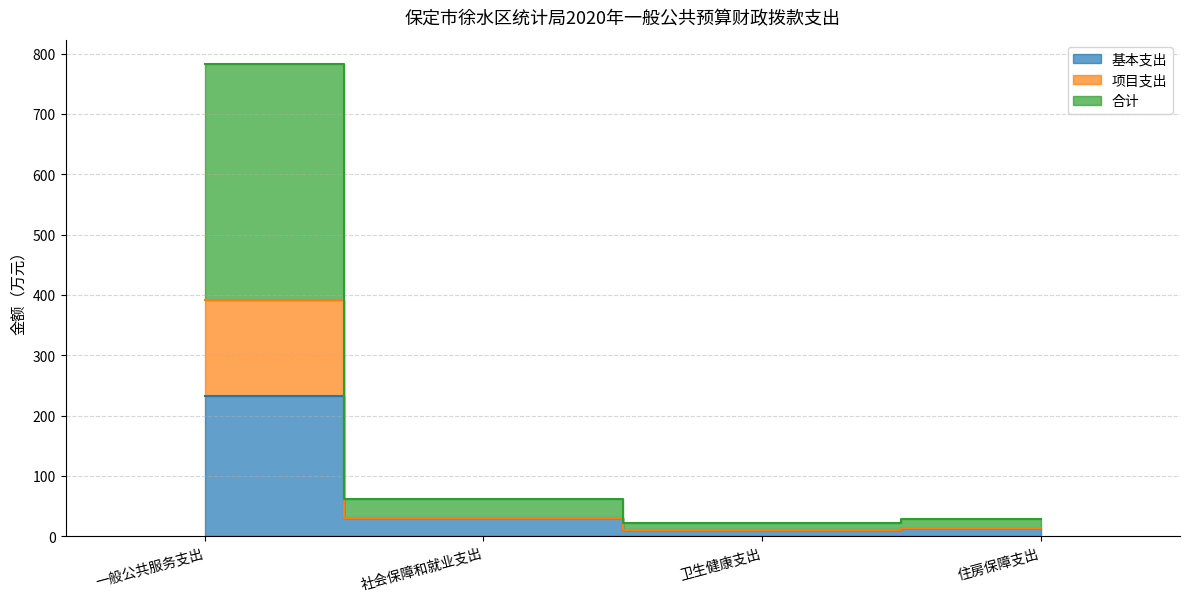

What is the difference between the maximum and second lowest values in the 基本支出 series?

218.4